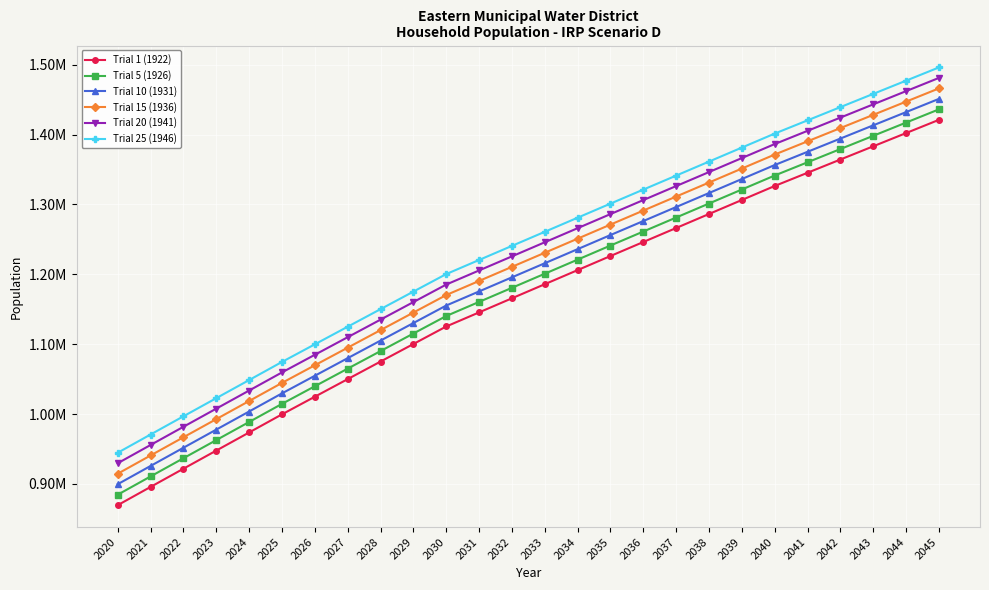

Rank the categories by Trial 20 (1941) value from highest to lowest.

2045, 2044, 2043, 2042, 2041, 2040, 2039, 2038, 2037, 2036, 2035, 2034, 2033, 2032, 2031, 2030, 2029, 2028, 2027, 2026, 2025, 2024, 2023, 2022, 2021, 2020